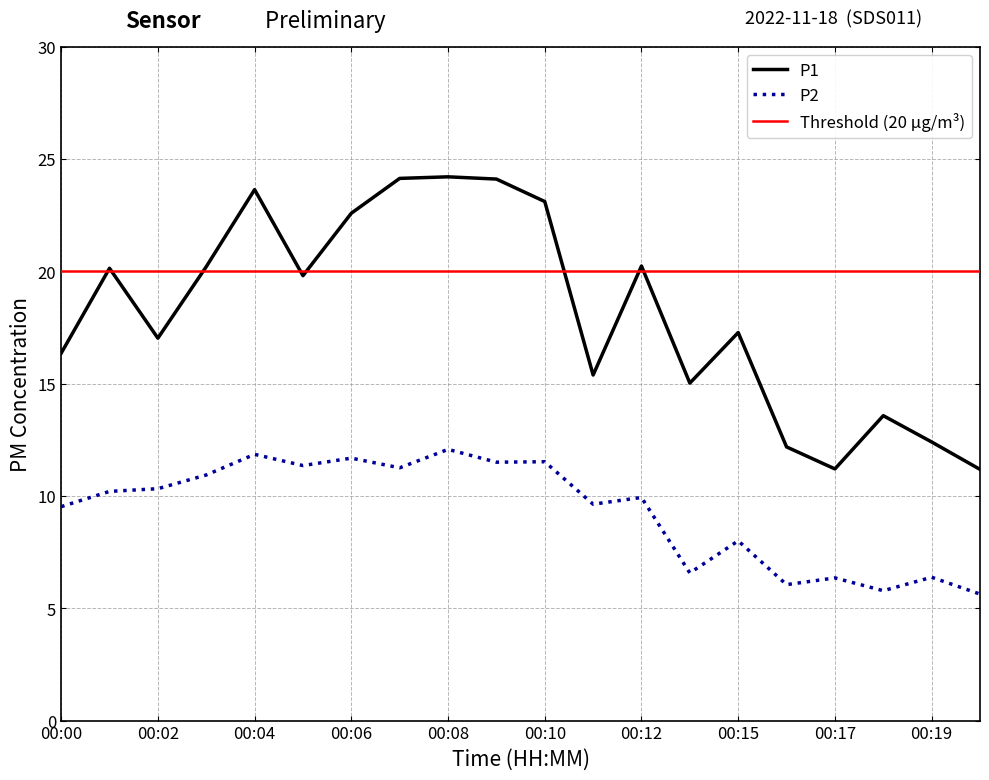

Which category has the highest value across all series?

00:08